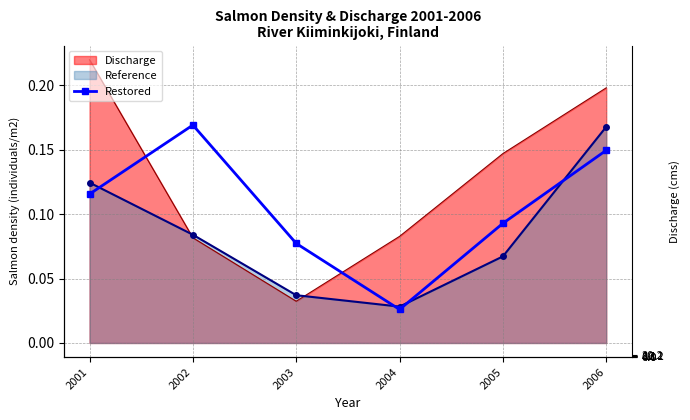

The value at 2001 is 0.1. True or false?

True